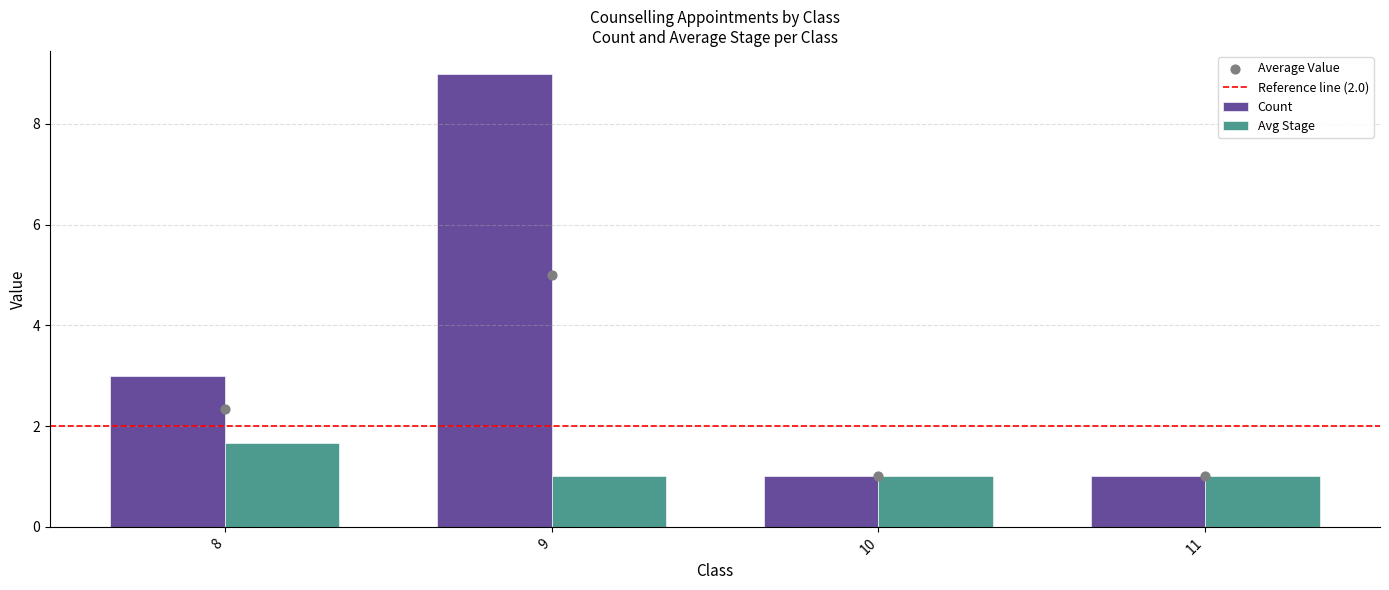

Which series has the widest spread of Y values?

Count